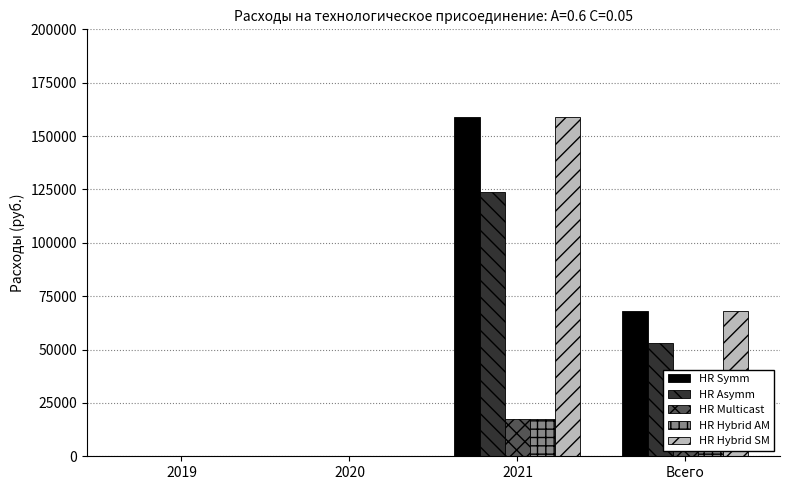

How many values in the HR Multicast series exceed 7566?

2